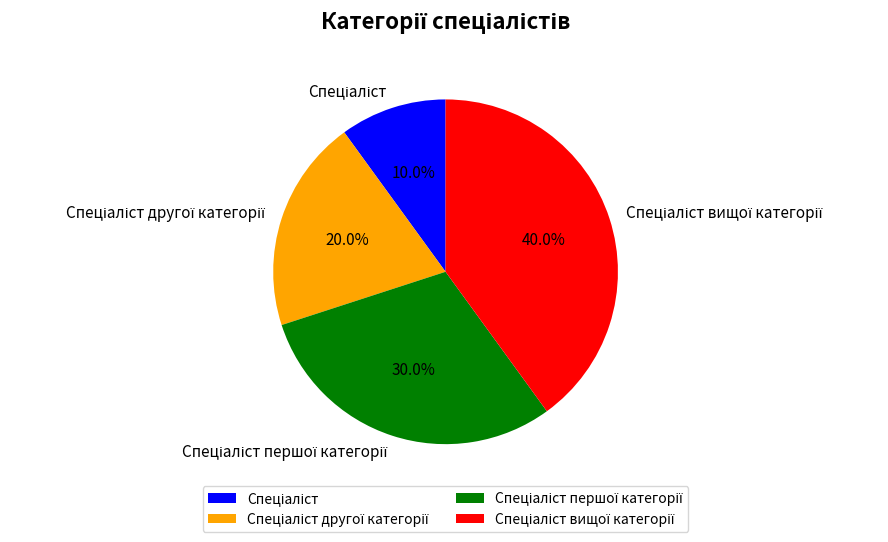

Is there any slice that represents more than half of the pie?

No